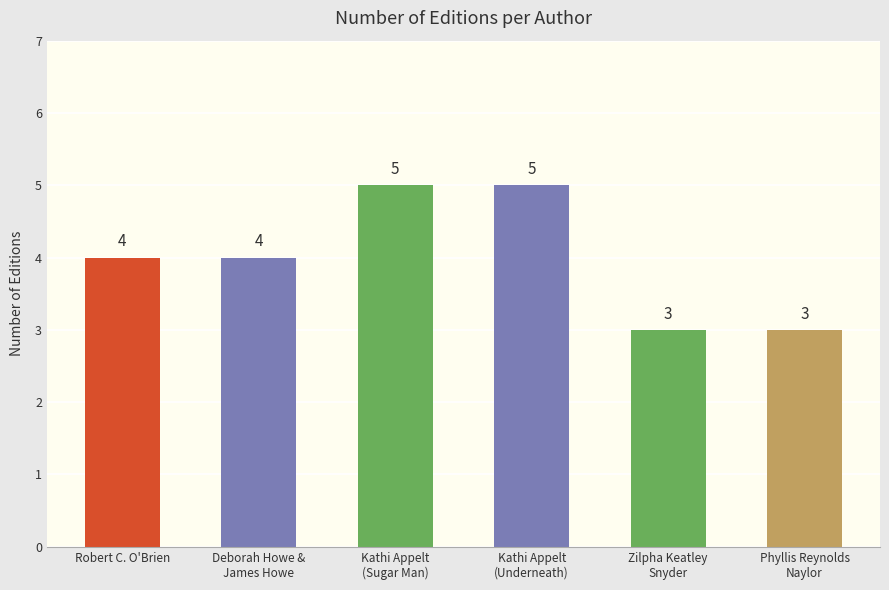

Reading right to left, list all the values displayed in this chart.

Phyllis Reynolds
Naylor=3	Zilpha Keatley
Snyder=3	Kathi Appelt
(Underneath)=5	Kathi Appelt
(Sugar Man)=5	Deborah Howe &
James Howe=4	Robert C. O'Brien=4